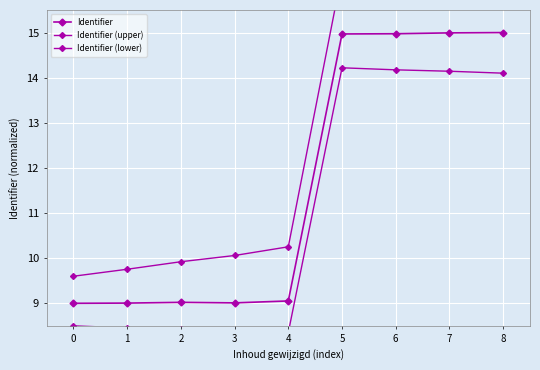

Reading right to left, list all the values displayed in this chart.

Identifier: 15.0	15.0	15.0	15.0	9.1	9.0	9.0	9.0	9.0
Identifier (upper): 16.8	16.6	16.5	16.3	10.3	10.1	9.9	9.8	9.6
Identifier (lower): 14.1	14.1	14.2	14.2	8.4	8.4	8.4	8.5	8.5